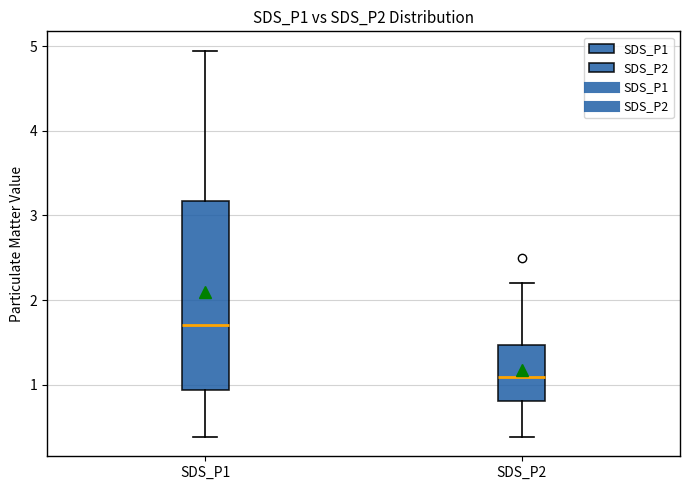

Comparing the boxes themselves (not the whiskers), which one is the tallest?

SDS_P1